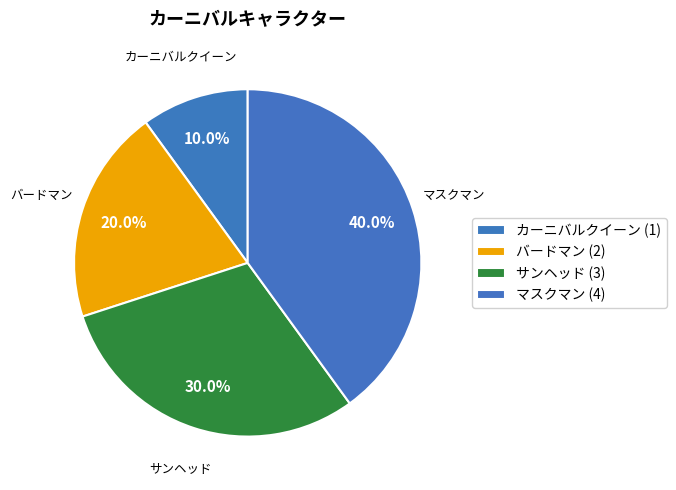

Approximately how many times larger is the value at バードマン compared to カーニバルクイーン?

2.0